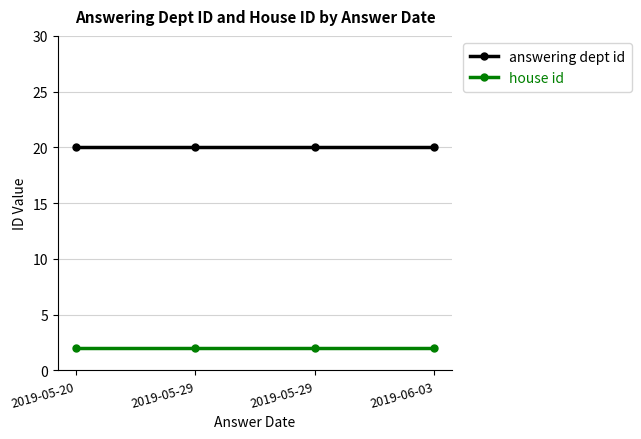

How many distinct data groups are displayed?

2